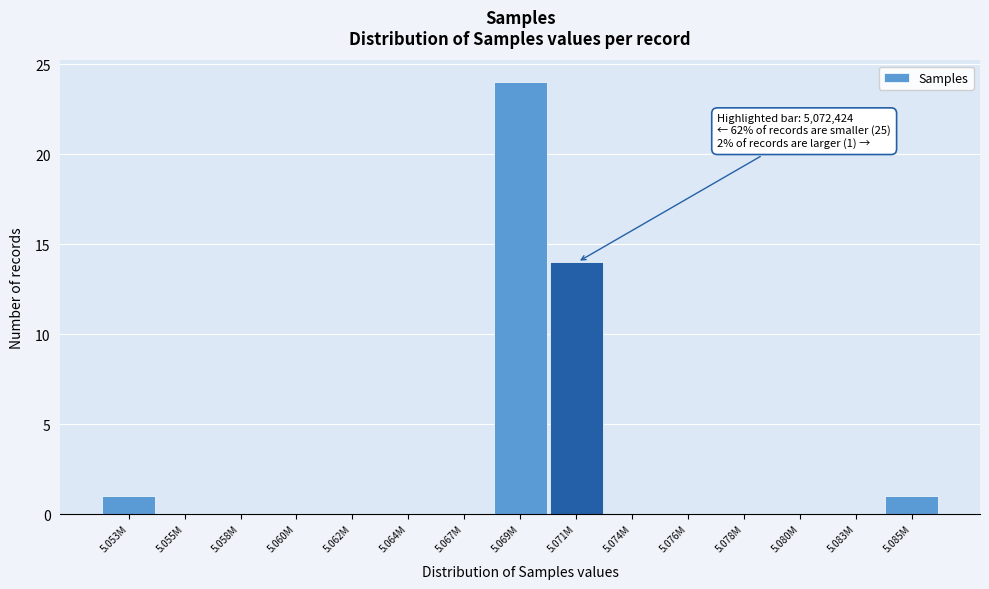

Reading right to left, what are all the values shown in this chart?

5.085M=1	5.083M=0	5.080M=0	5.078M=0	5.076M=0	5.074M=0	5.071M=14	5.069M=24	5.067M=0	5.064M=0	5.062M=0	5.060M=0	5.058M=0	5.055M=0	5.053M=1